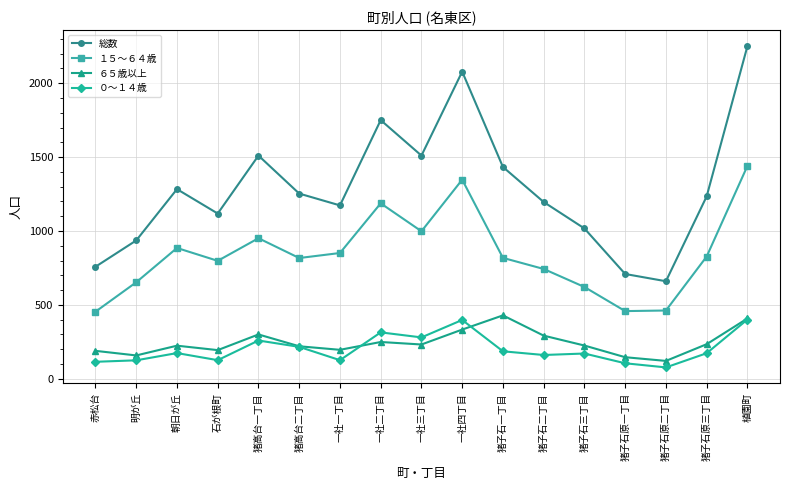

Which series has the largest total across all categories?

総数